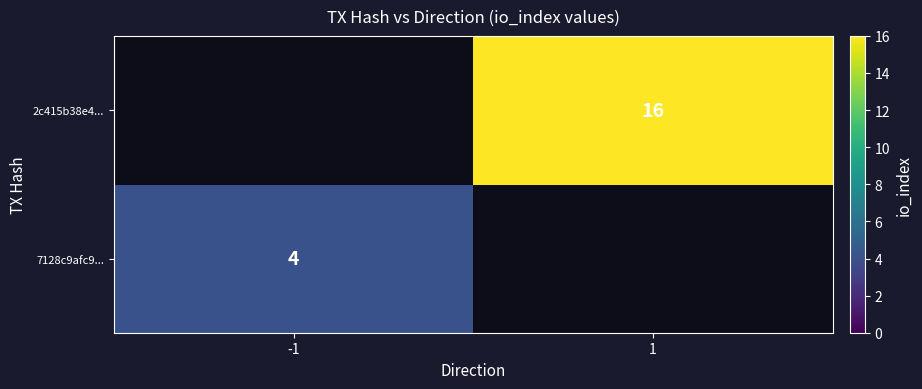

Count the number of categories in the chart.

2